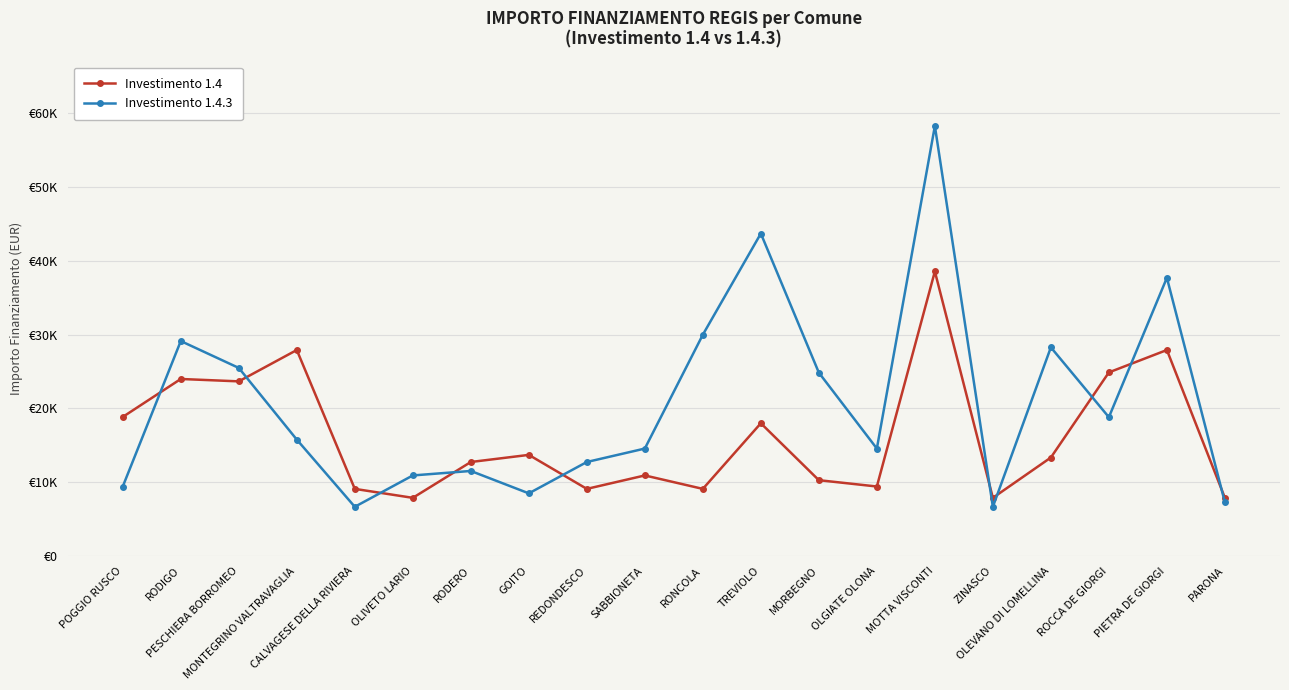

Where is the first local minimum for Investimento 1.4.3?

CALVAGESE DELLA RIVIERA